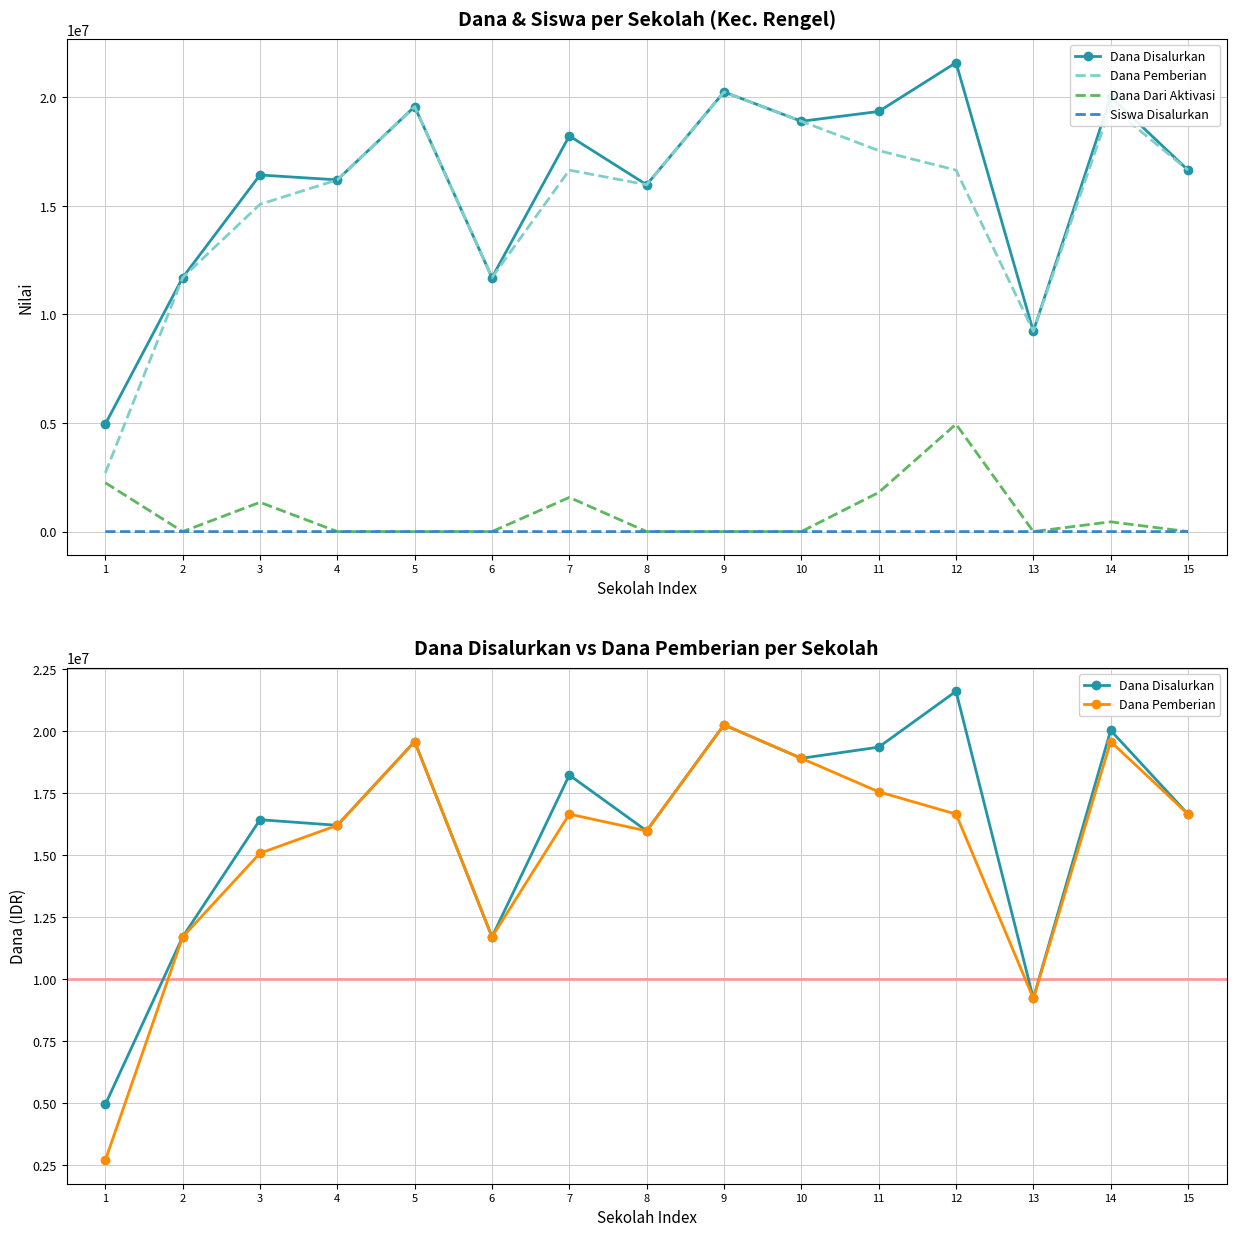

Is this an area chart (filled region under the line)?

No